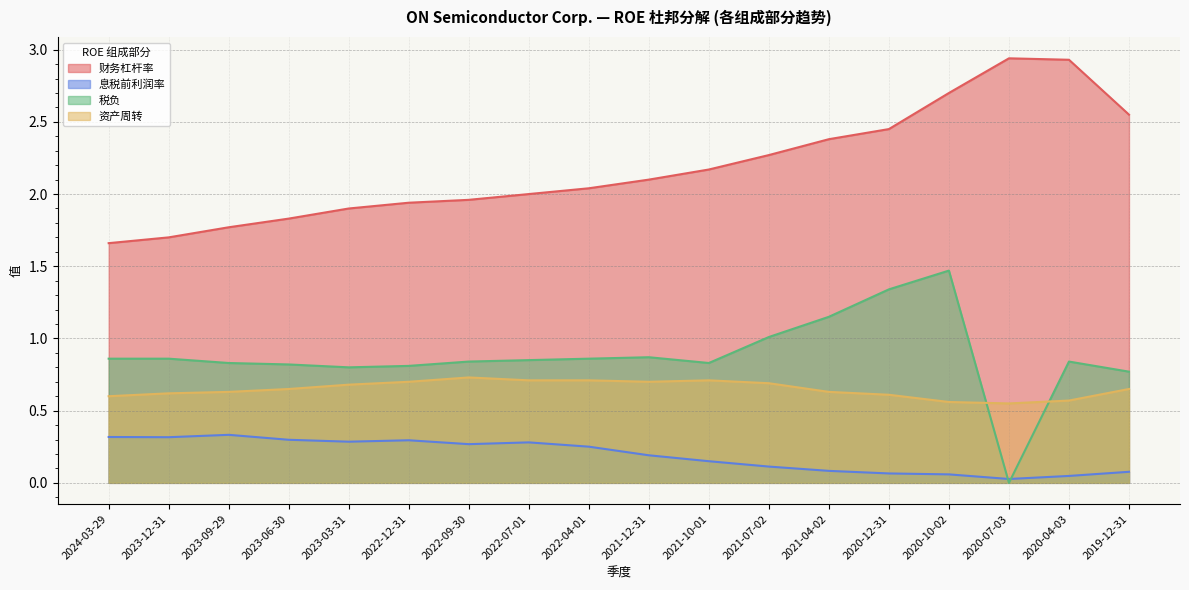

At which label is 财务杠杆率 closest to 2?

2022-07-01